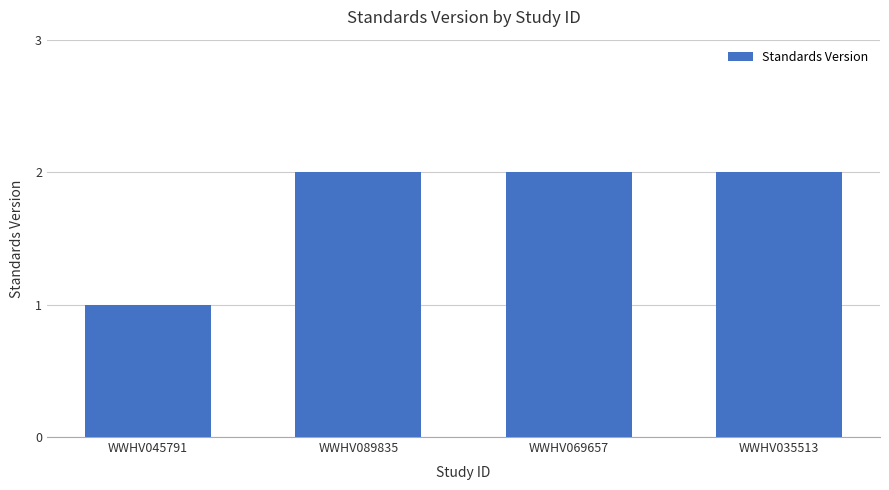

How many bars are there in total?

4